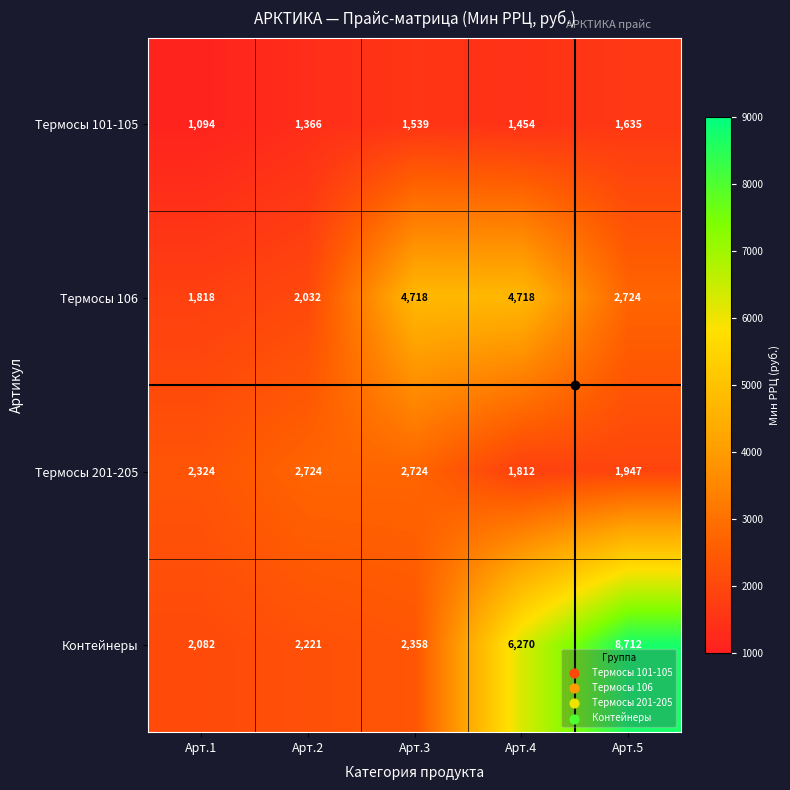

Rank the series by their maximum value, from lowest to highest.

Термосы 101-105, Термосы 201-205, Термосы 106, Контейнеры